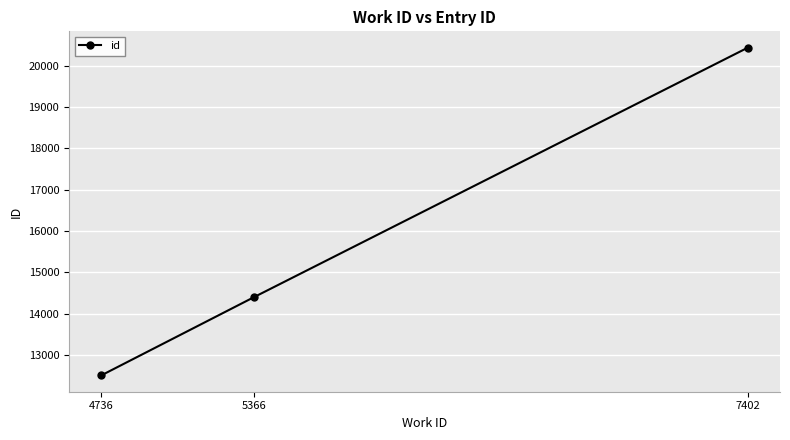

What is the maximum value shown in the chart?

20434